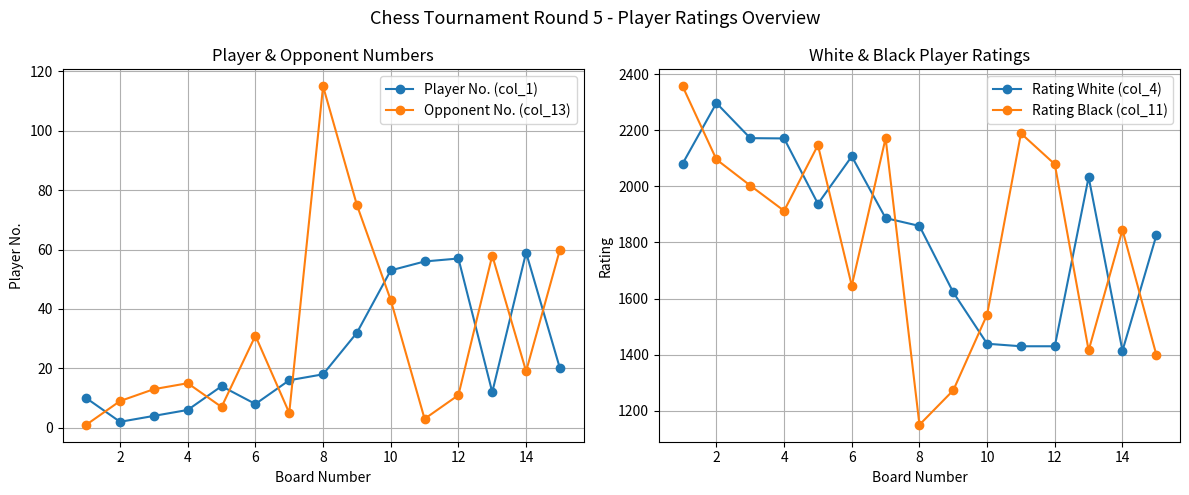

List the series in order of their peak value, lowest first.

Player No. (col_1), Opponent No. (col_13), Rating White (col_4), Rating Black (col_11)